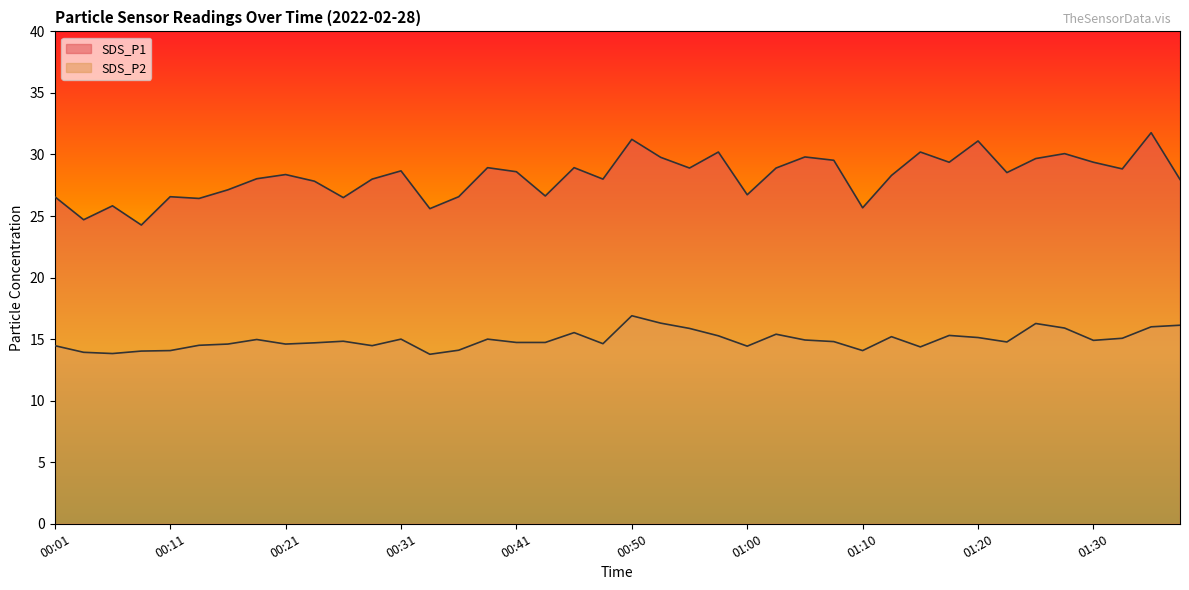

Between 00:09 and 00:55, which series saw the biggest shift?

SDS_P1